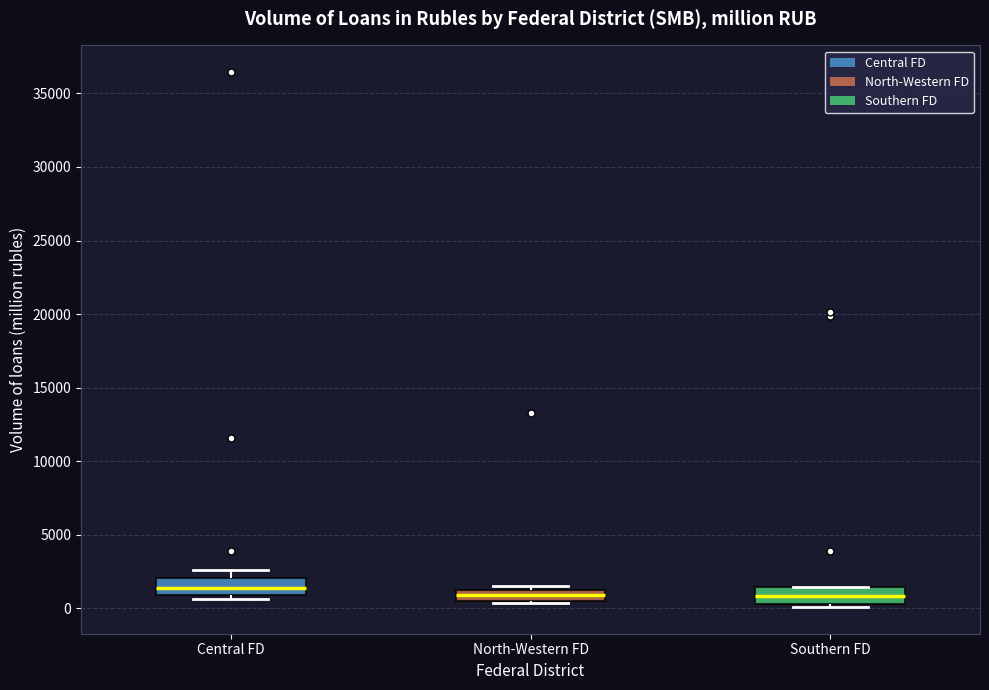

Where is the lower edge of the box for Southern FD on the y-axis? The values are not printed on the chart, so give them approximately, as read against the axis.

500